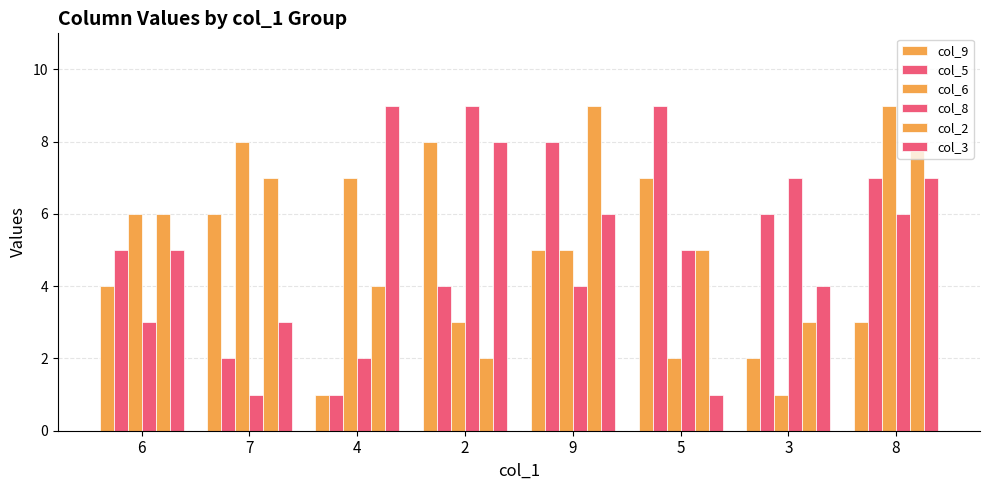

At which label does col_3 reach its peak?

4